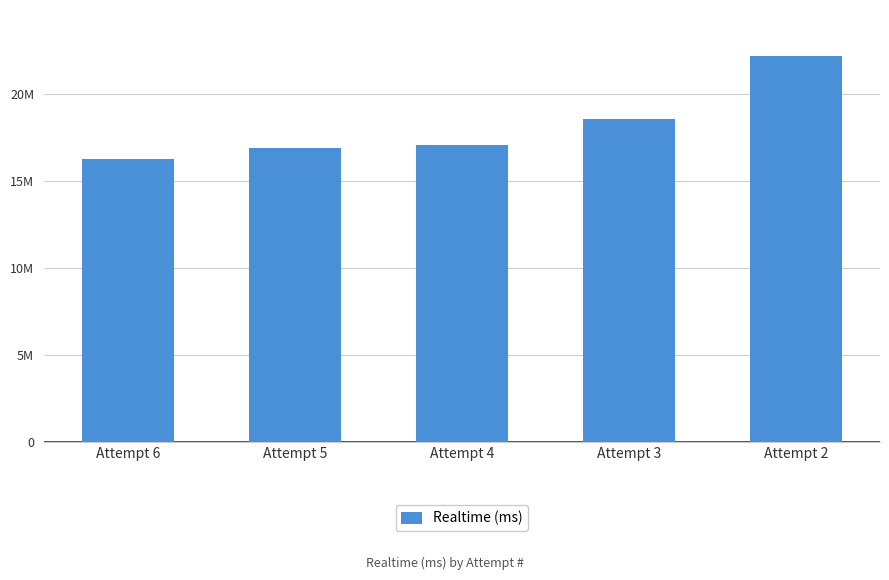

Count the number of data series in this chart.

1